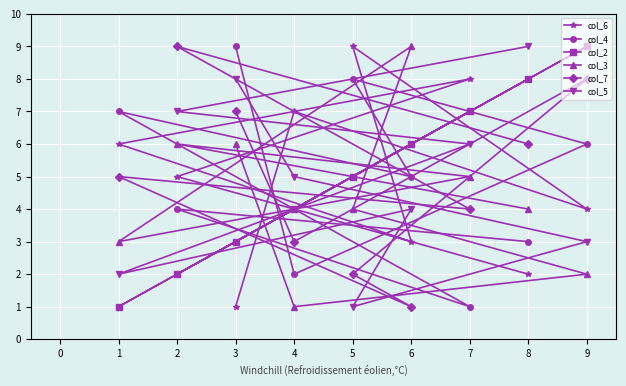

Rank the categories by col_2 value from highest to lowest.

9, 8, 7, 6, 5, 4, 3, 2, 1